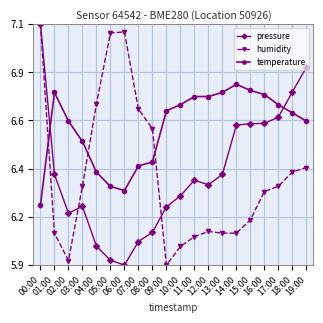

What are all the series names shown in the legend?

pressure, humidity, temperature